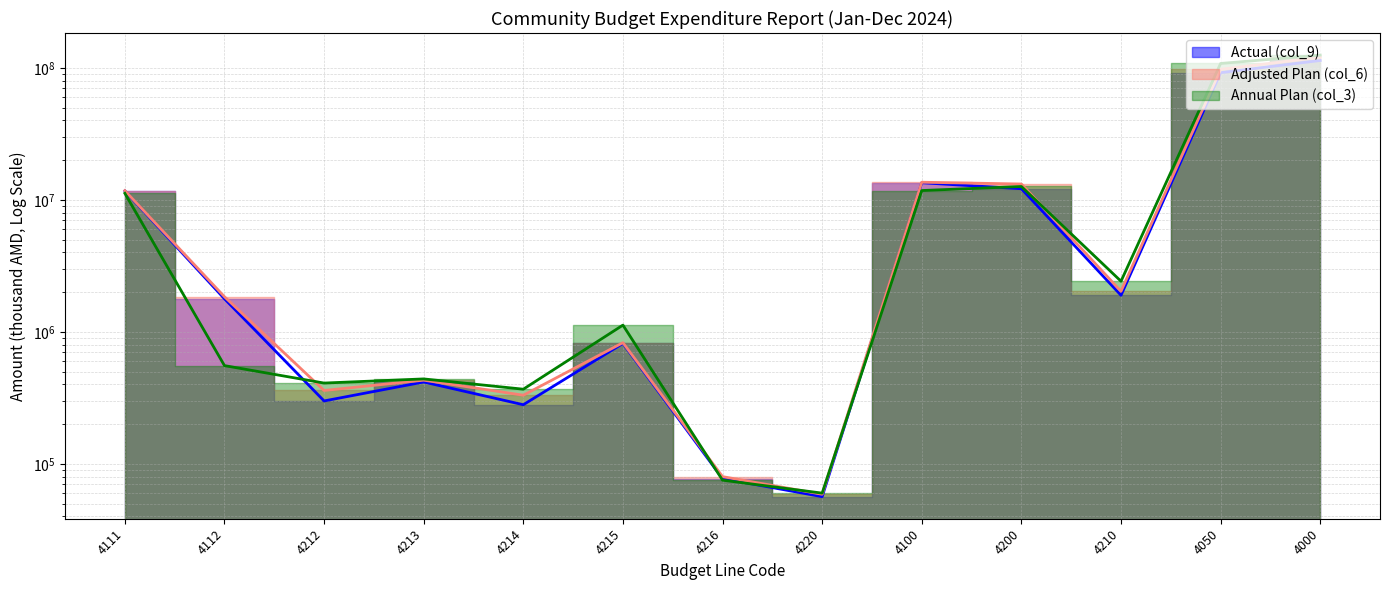

What are all the series names shown in the legend?

Actual (col_9), Adjusted Plan (col_6), Annual Plan (col_3)